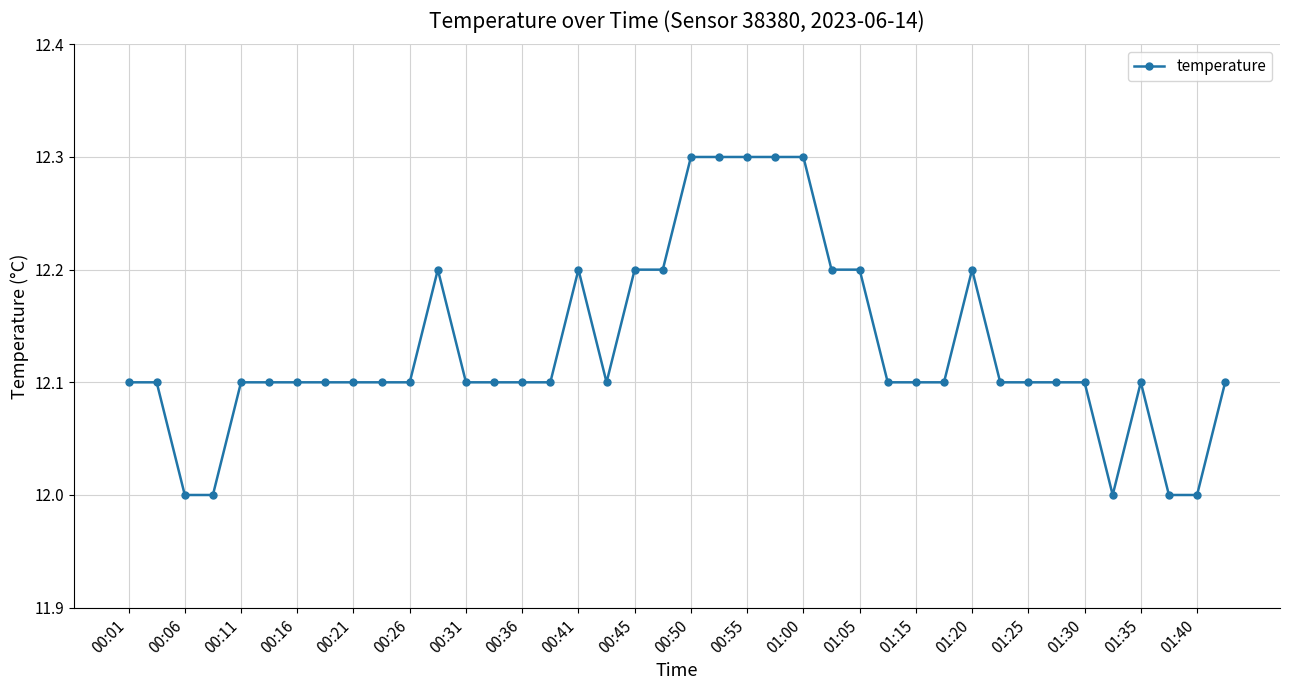

What is the smallest value displayed?

12.0